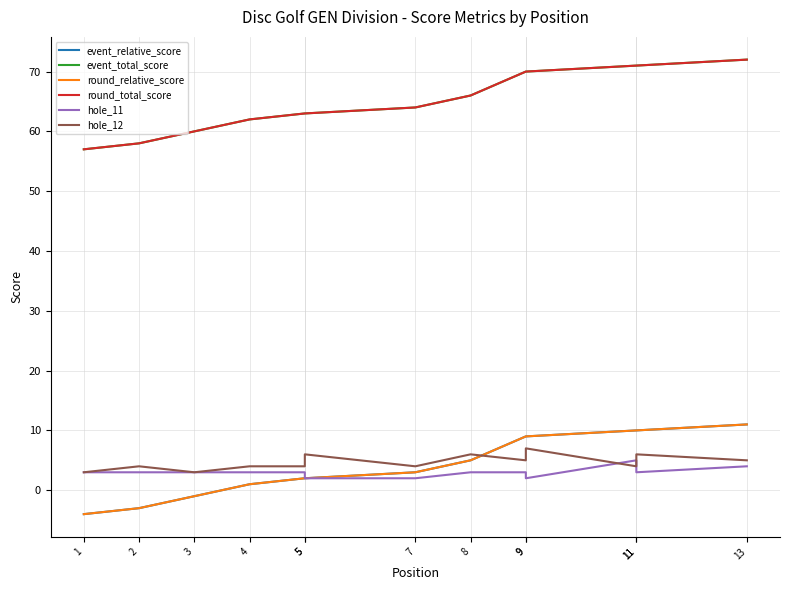

The value of round_relative_score at 7 is 1. True or false?

False